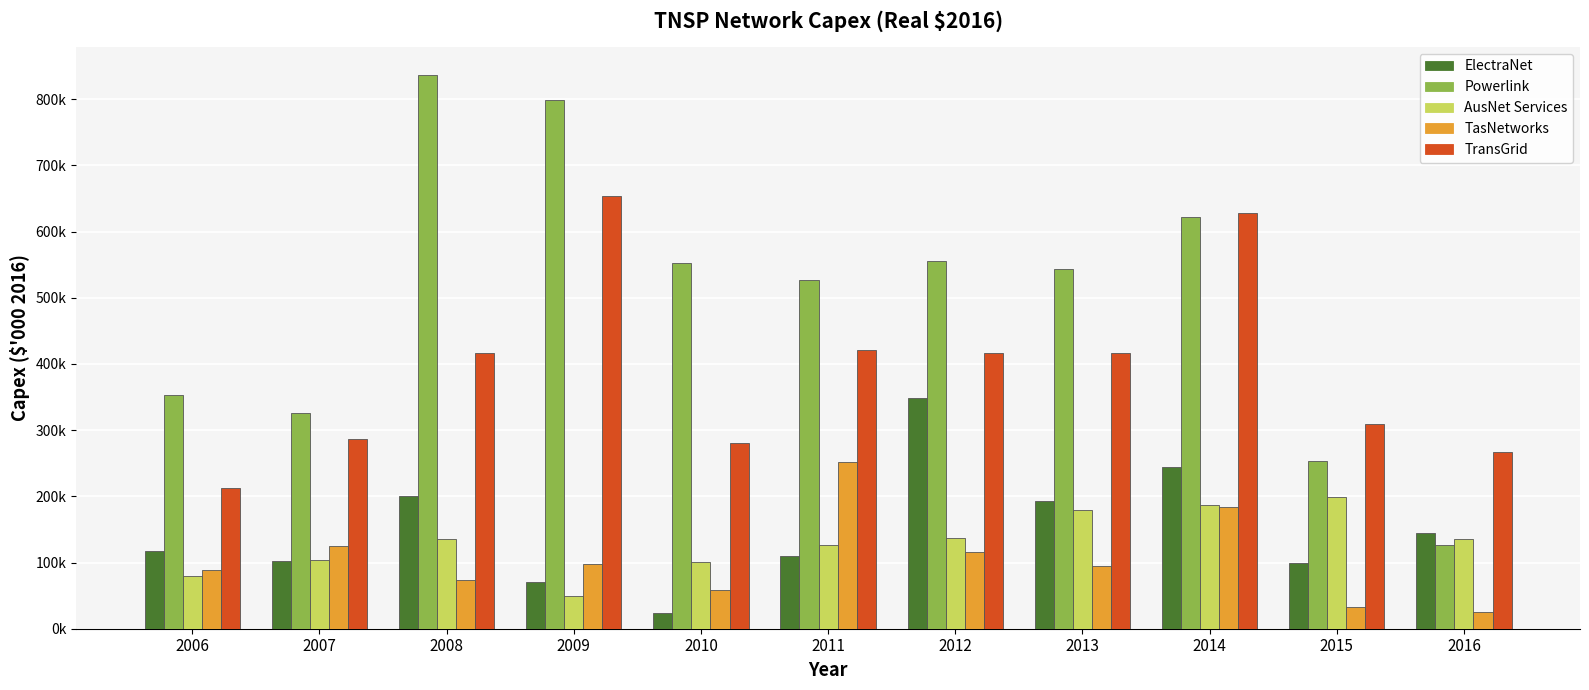

Does the chart contain stacked bars?

No